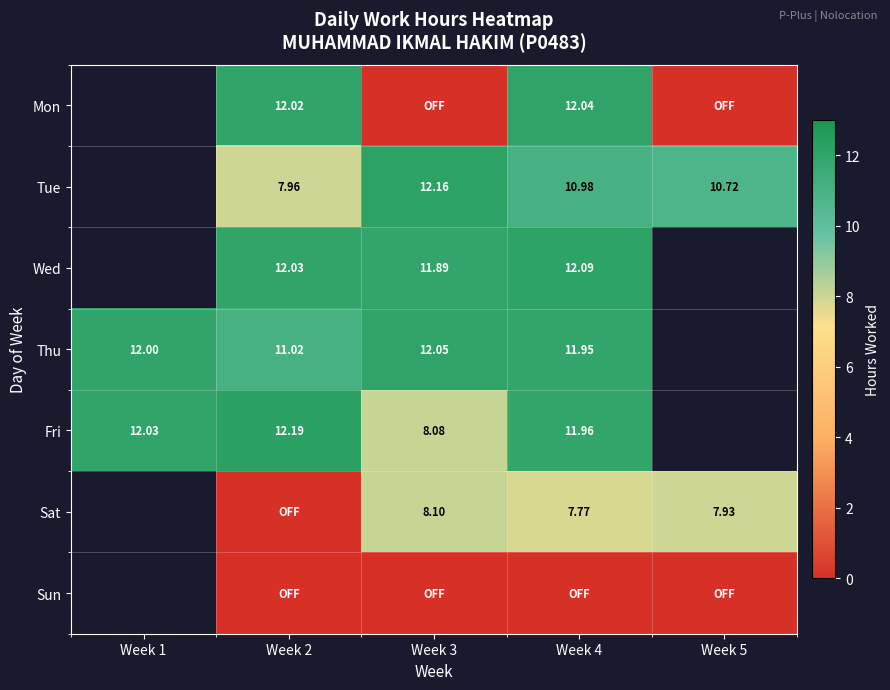

At which label does Sat first exceed 0?

Week 3